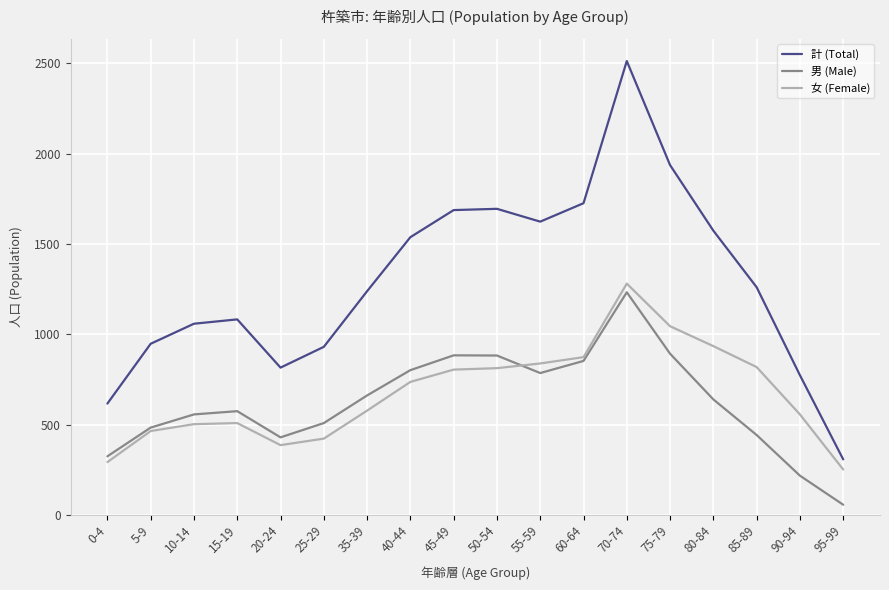

What is the difference between the highest and lowest values at 80-84?

934